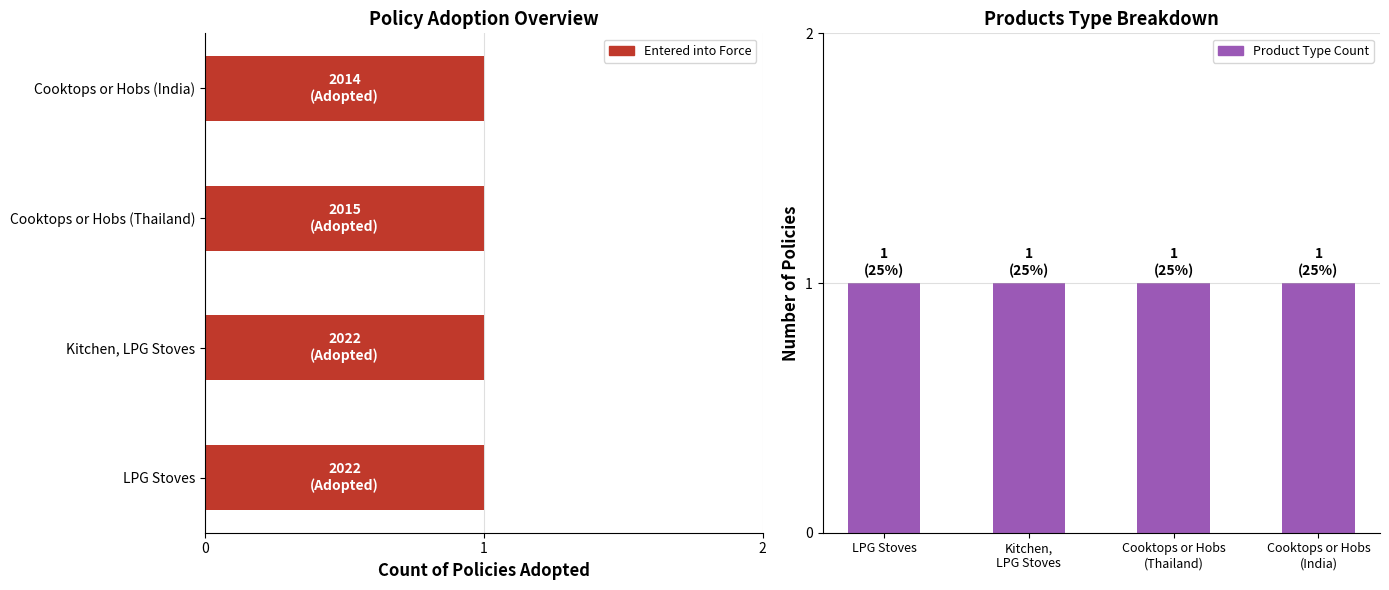

Is the value of Policy Count at 1 greater than the value of Product Type Count at 0?

No